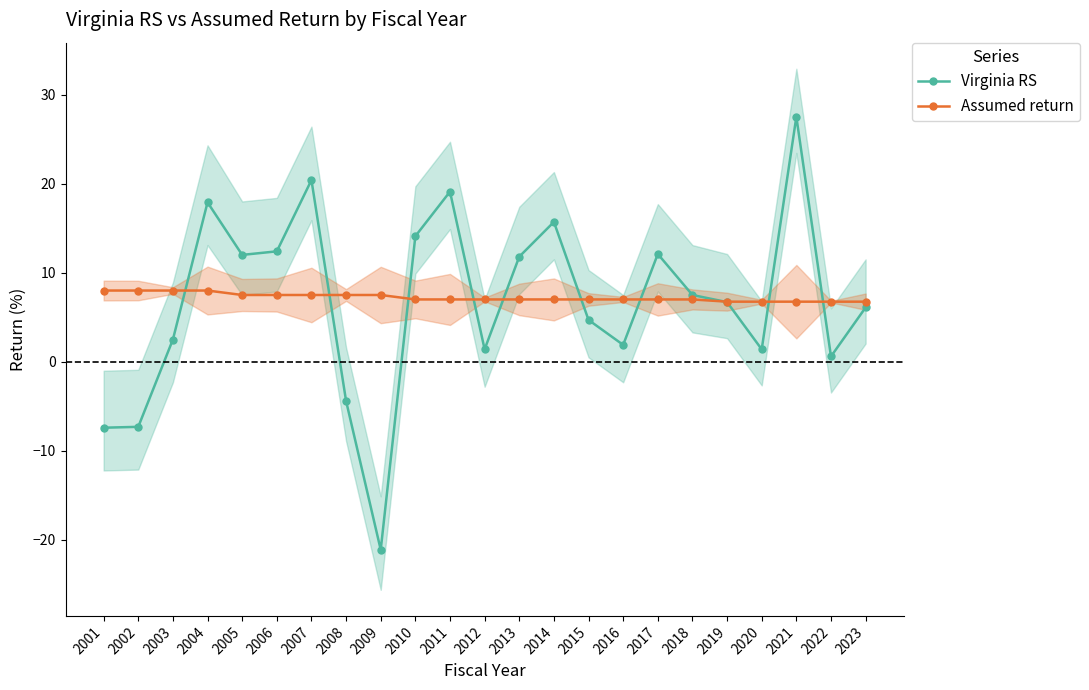

The Virginia RS series shows 1.4 at 2020. True or false?

True